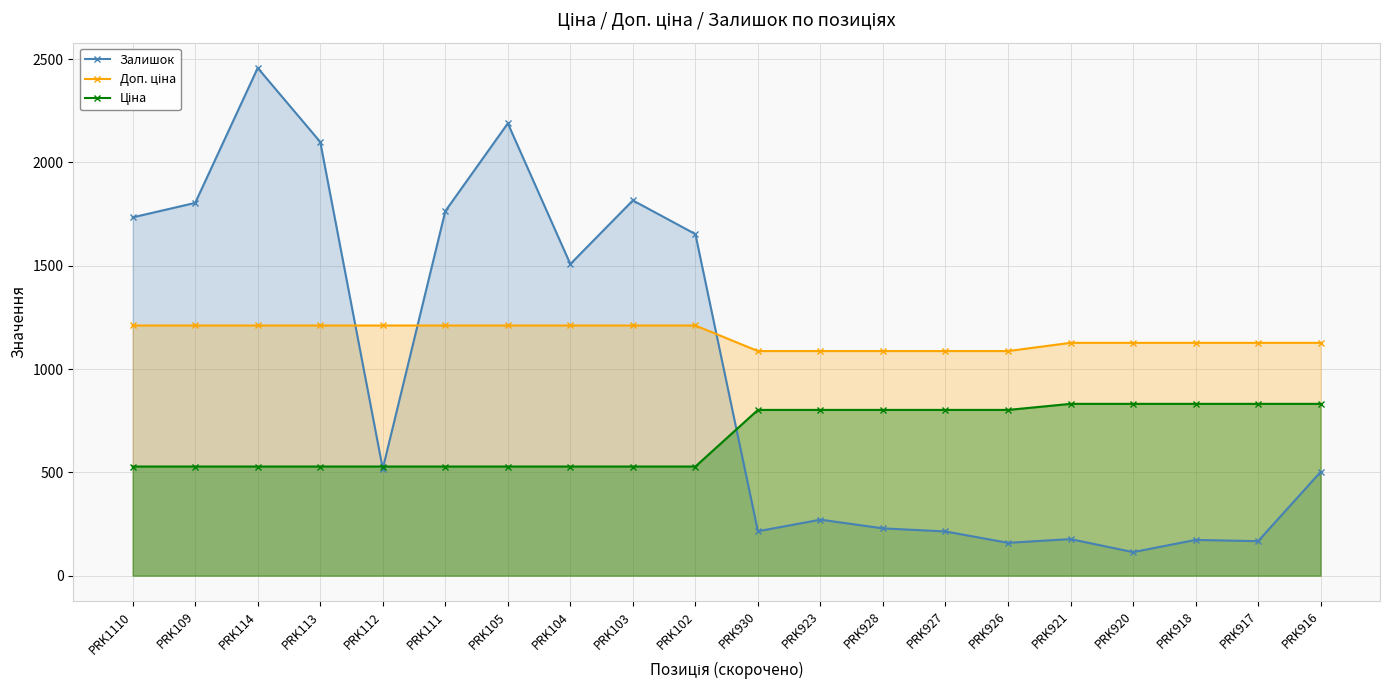

Does the chart have visible grid lines?

Yes